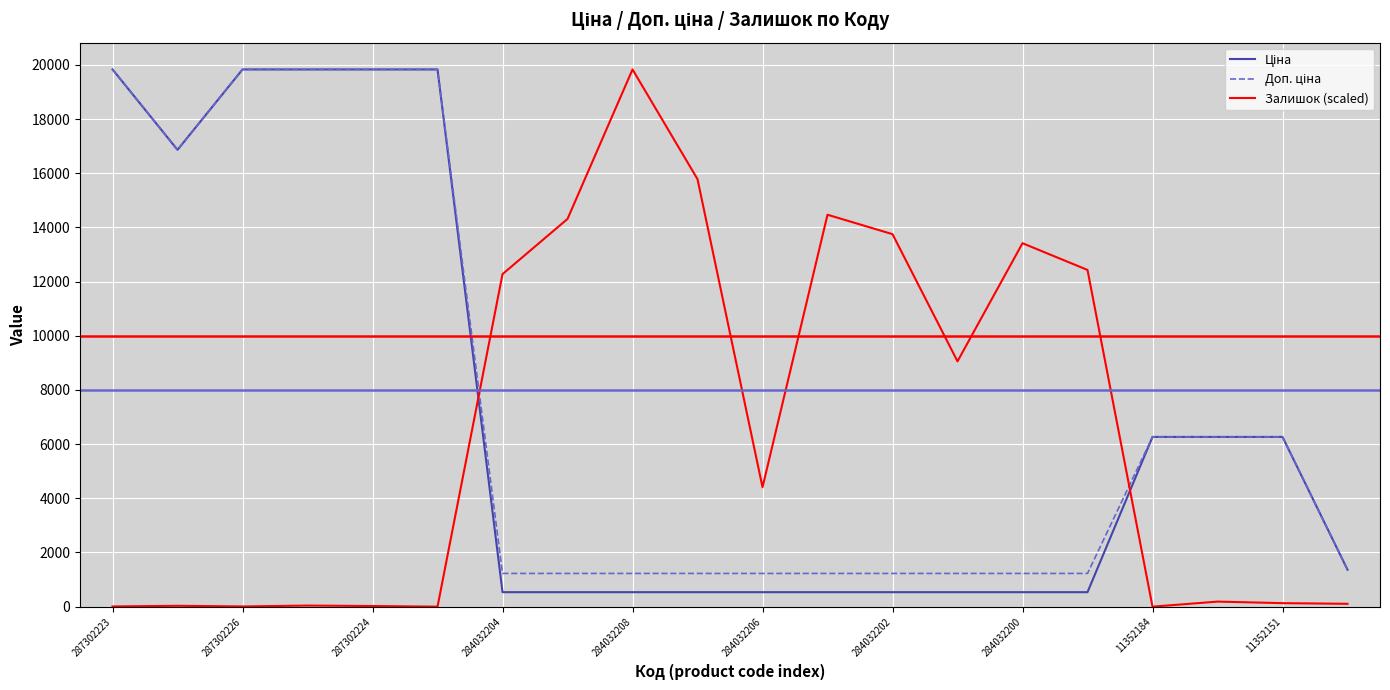

What is the greatest value displayed?

19831.1